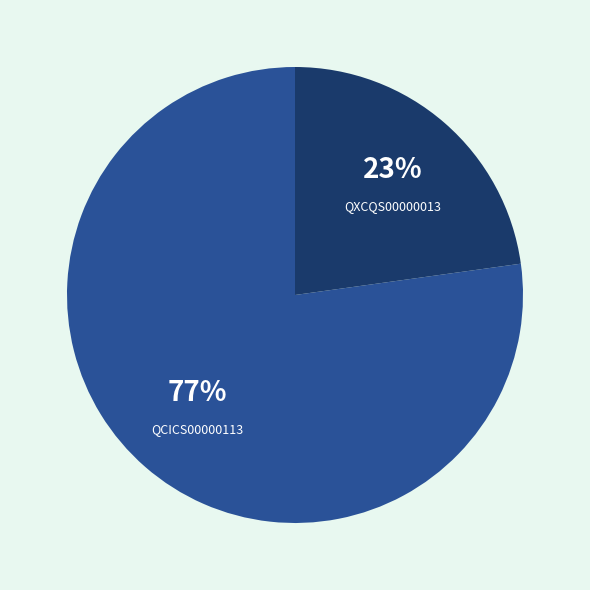

Which has a higher value, QCICS00000113 or QXCQS00000013?

QCICS00000113